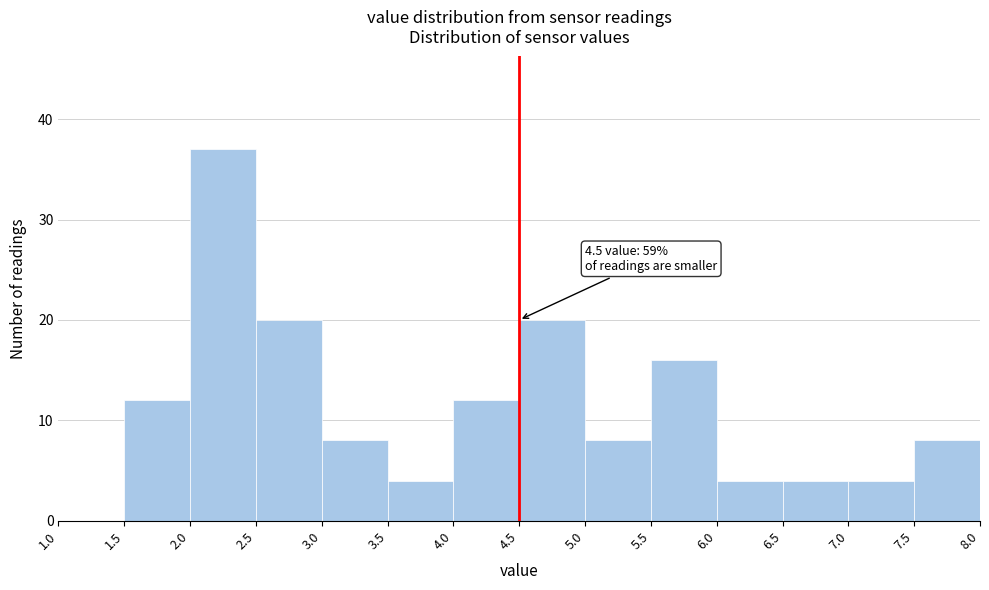

Which range on the x-axis has the tallest bar?

2.0 to 2.5